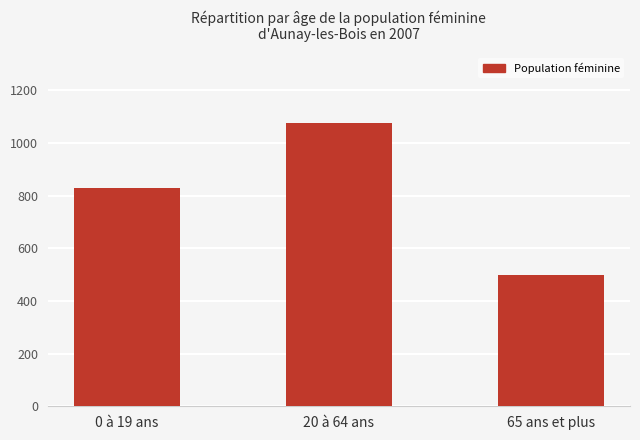

Where is the data nearest to the value 787?

0 à 19 ans